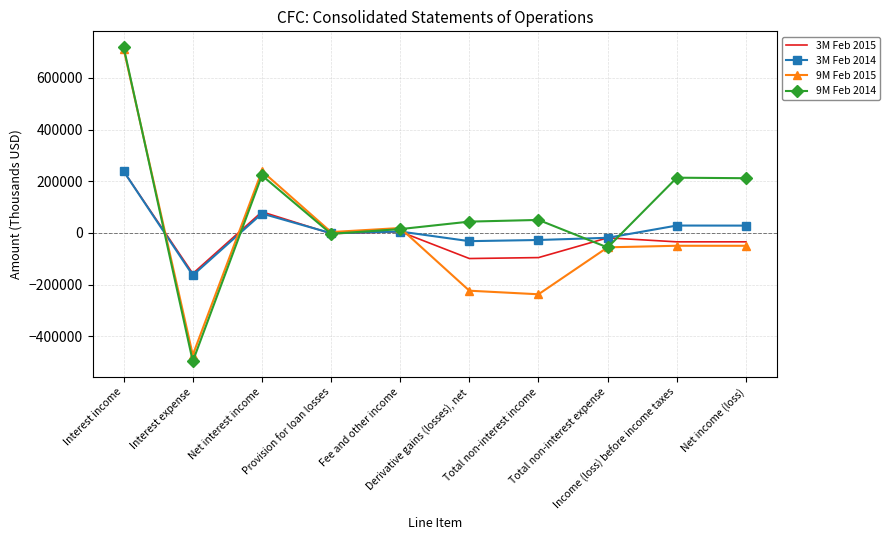

What is the difference between the maximum and second lowest values in the 9M Feb 2014 series?

775127